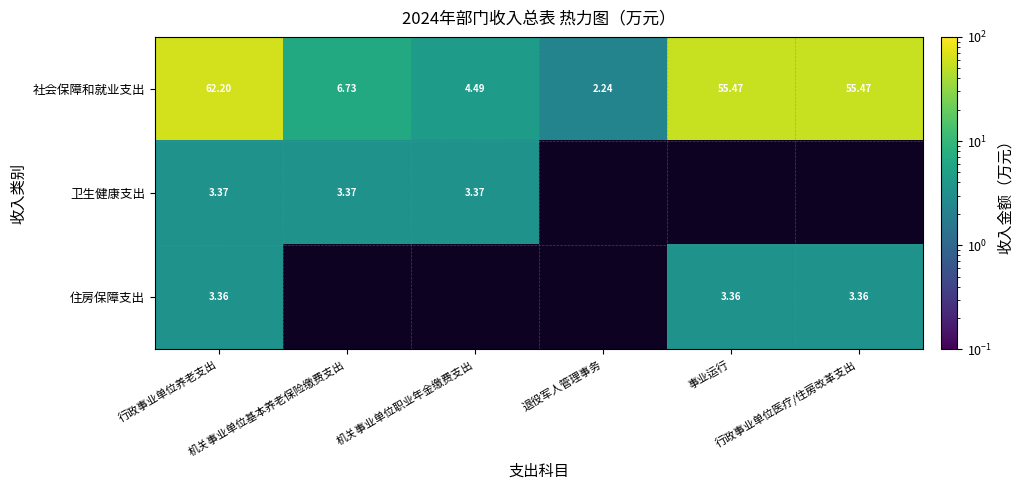

Is it true that 卫生健康支出 equals 5.6 at 机关事业单位职业年金缴费支出?

False